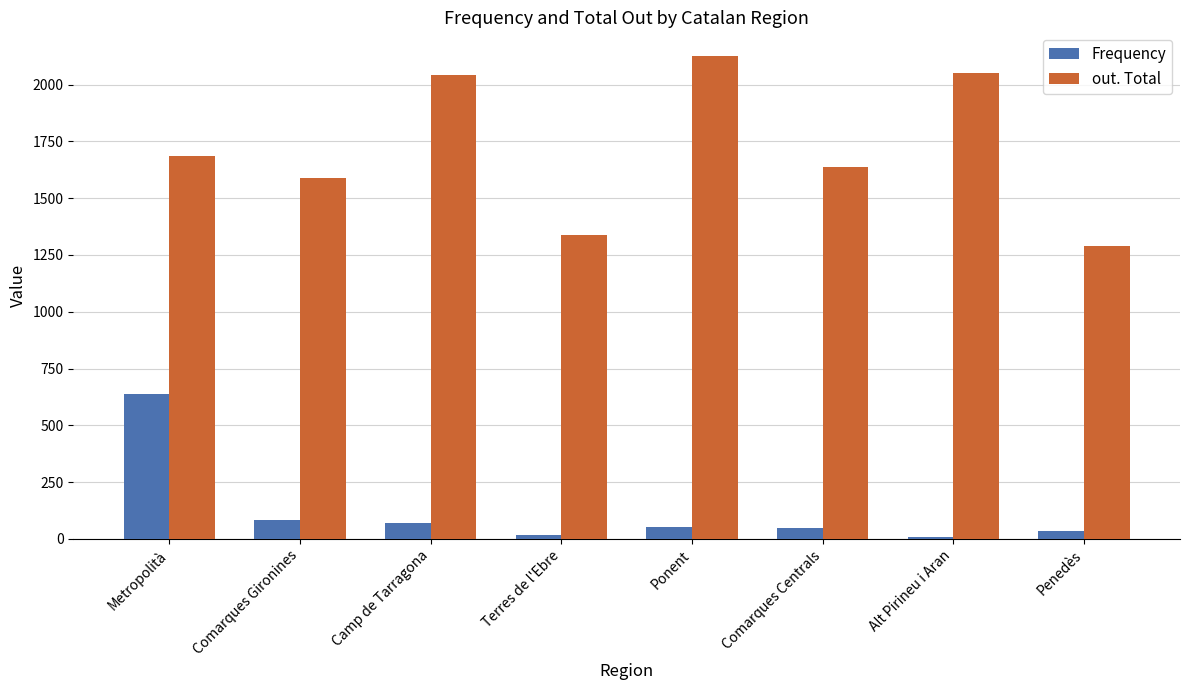

Rank the series at Camp de Tarragona from lowest to highest value.

Frequency, out. Total